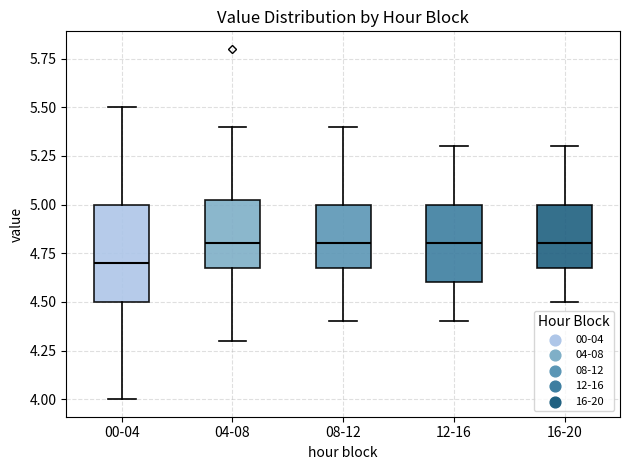

Reading left to right, transcribe this box plot: for each box, give where its median line is, the range the box spans, and where its two whiskers end, as read against the y-axis. The values are not printed on the chart, so give them approximately, as read against the axis.

00-04: median 4.70, box 4.50 to 5.00, whiskers 4.00 to 5.50
04-08: median 4.80, box 4.70 to 5.05, whiskers 4.30 to 5.40
08-12: median 4.80, box 4.70 to 5.00, whiskers 4.40 to 5.40
12-16: median 4.80, box 4.60 to 5.00, whiskers 4.40 to 5.30
16-20: median 4.80, box 4.70 to 5.00, whiskers 4.50 to 5.30